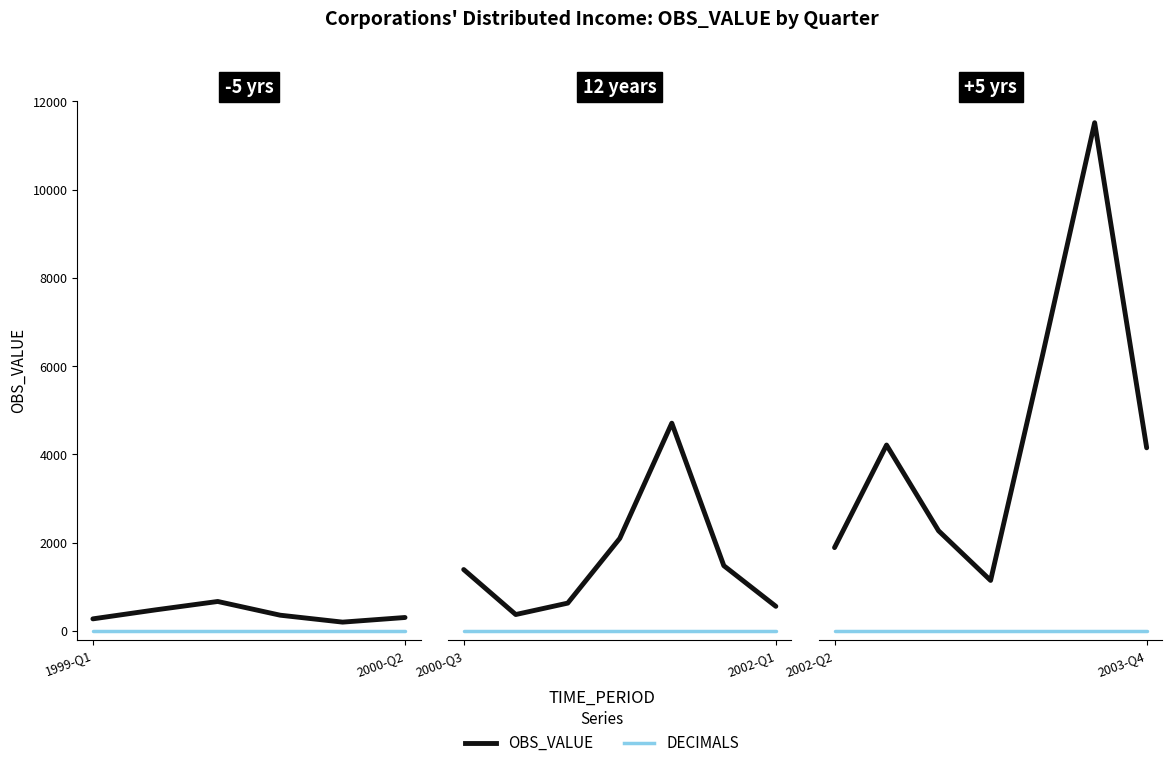

What is the sum of all DECIMALS values?

14